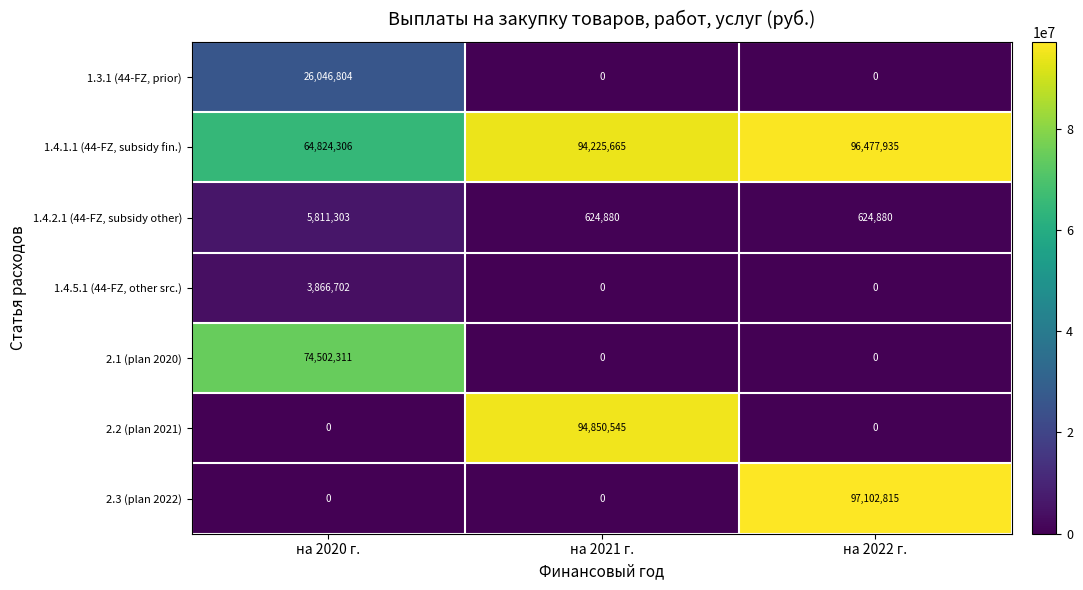

True or false: 2.1 (plan 2020) has a value of 0 at на 2021 г..

True